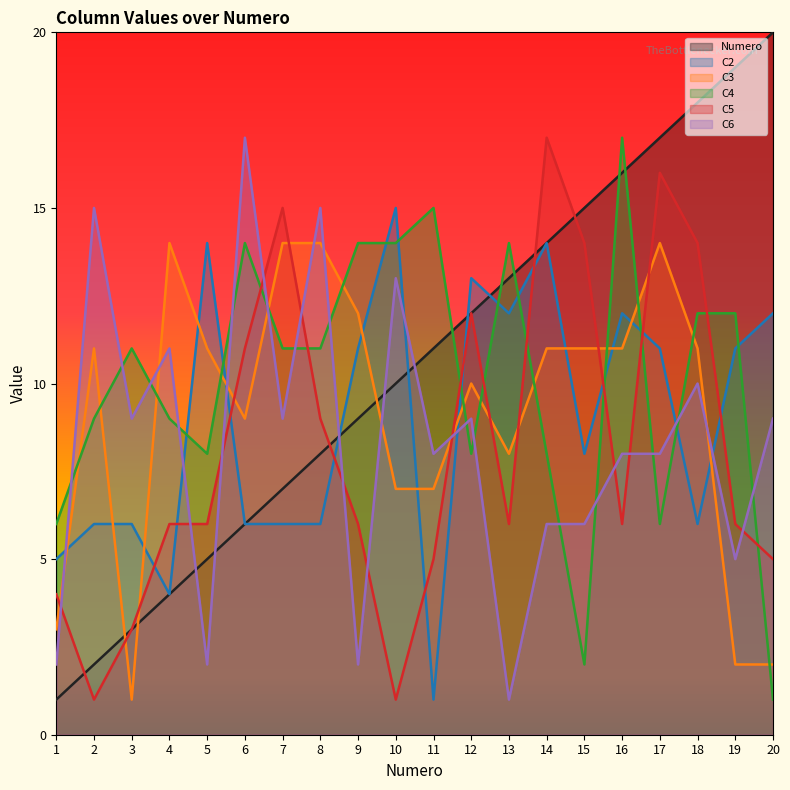

Which series has the largest total across all categories?

Numero